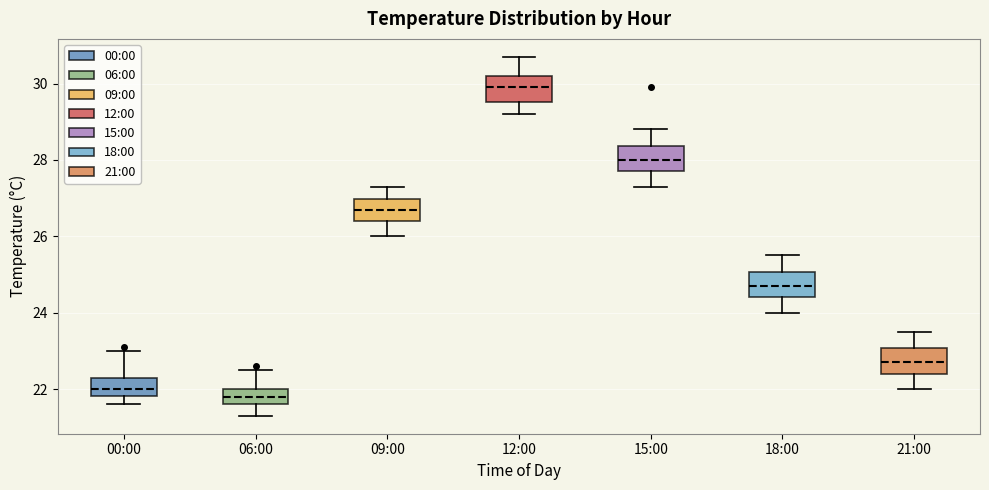

Which box has the highest median line?

12:00